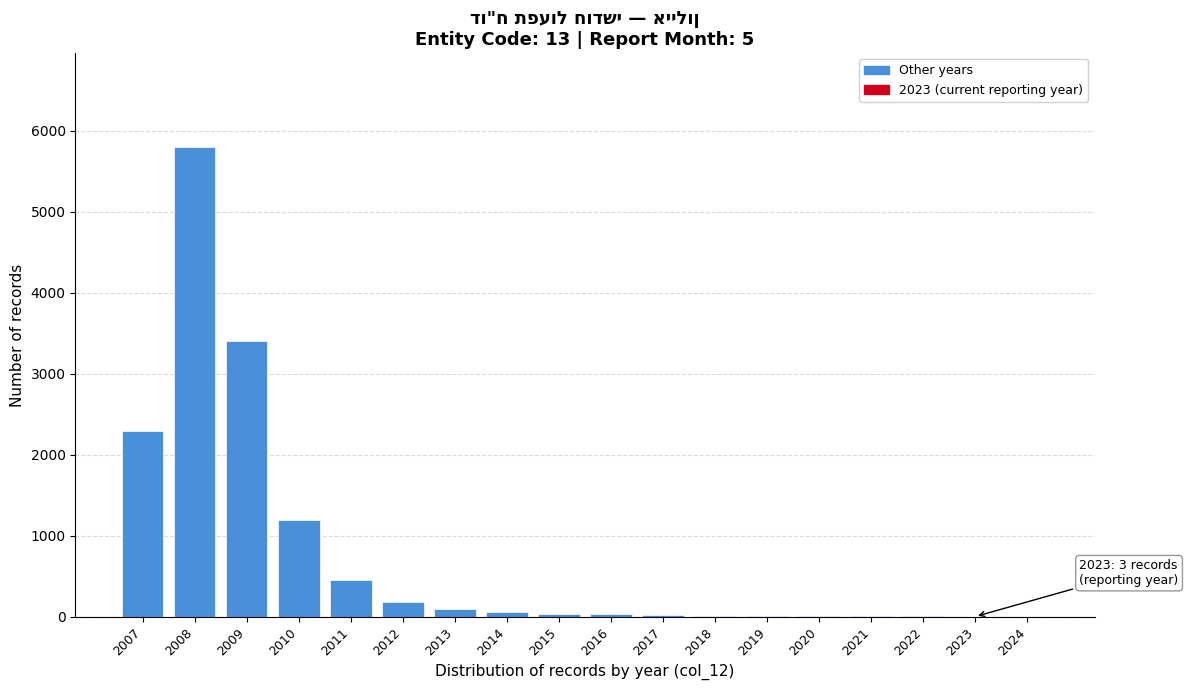

What is the change in value from 2010 to 2011?

-750